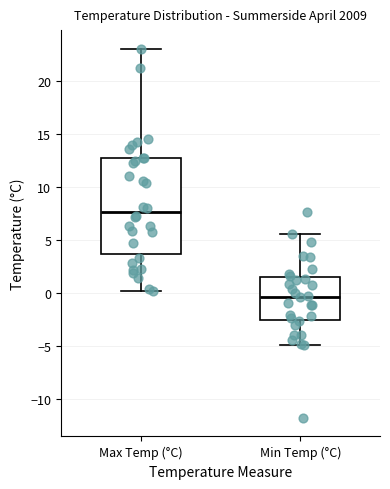

Where is the upper edge of the box for Max Temp (°C) on the y-axis? The values are not printed on the chart, so give them approximately, as read against the axis.

12.5